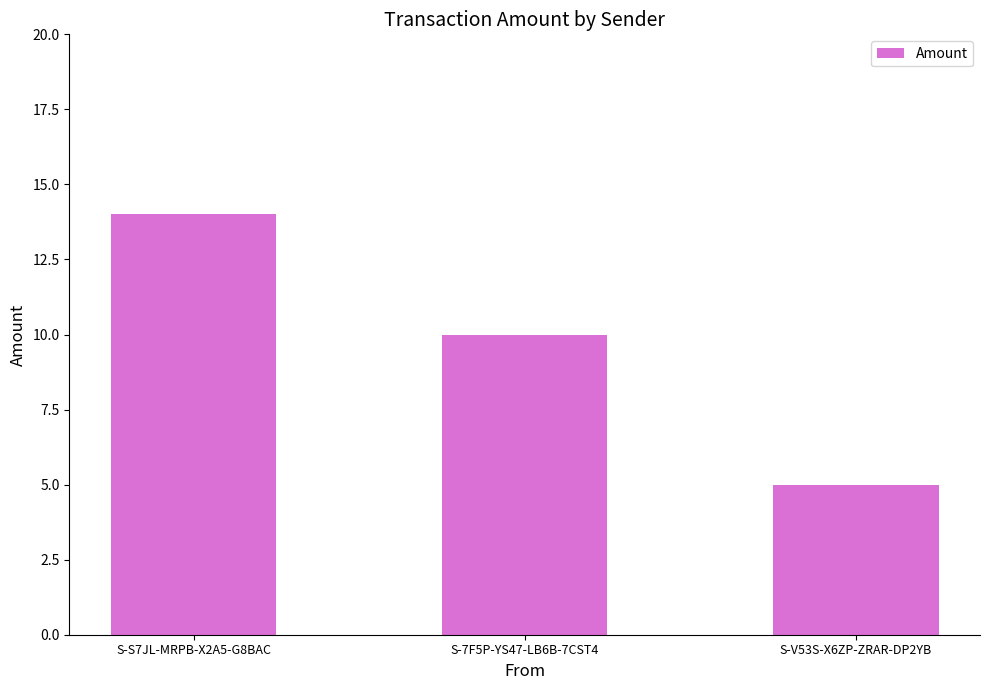

Which has a higher value, S-7F5P-YS47-LB6B-7CST4 or S-V53S-X6ZP-ZRAR-DP2YB?

S-7F5P-YS47-LB6B-7CST4